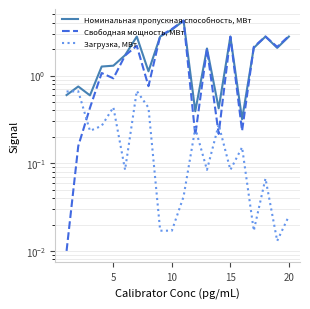

How many lines are shown in the chart?

3